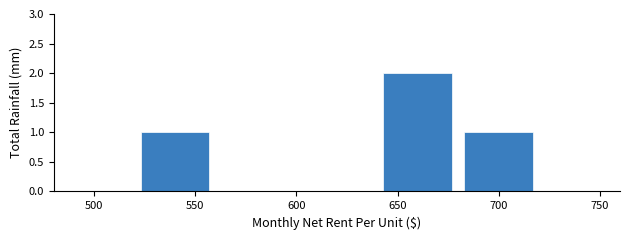

What is the height of the bar covering 680 to 720 on the x-axis? The values are not printed on the chart, so give them approximately, as read against the axis.

1